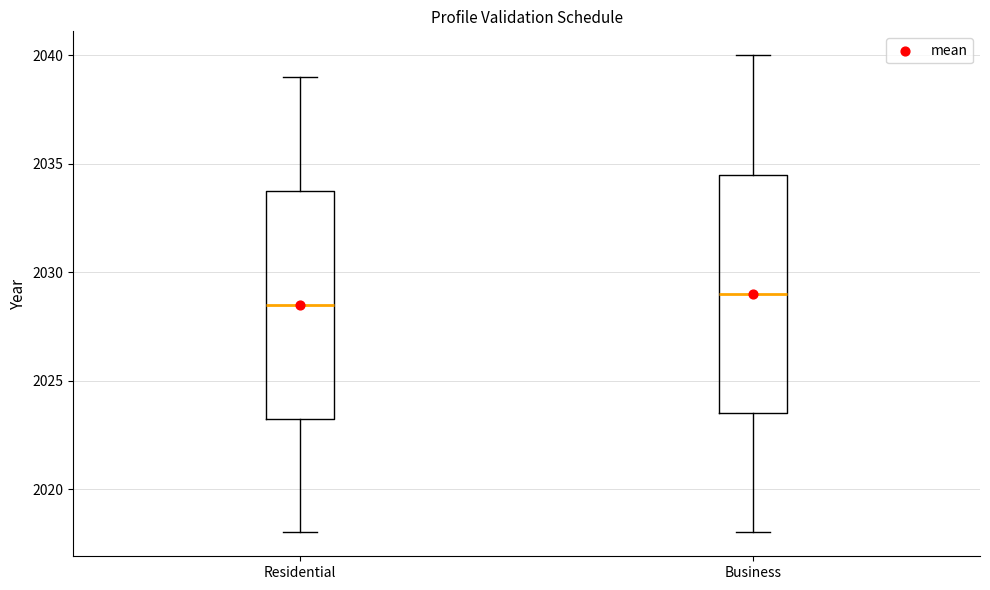

Which box has the highest median line?

Business